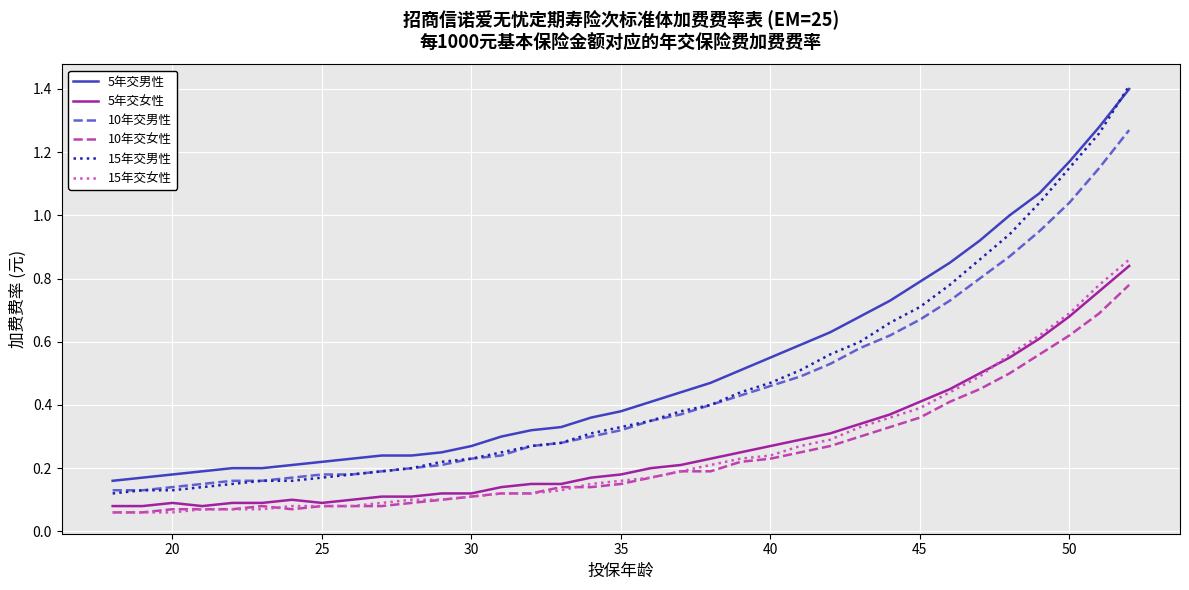

What is the maximum value for 5年交男性?

1.4